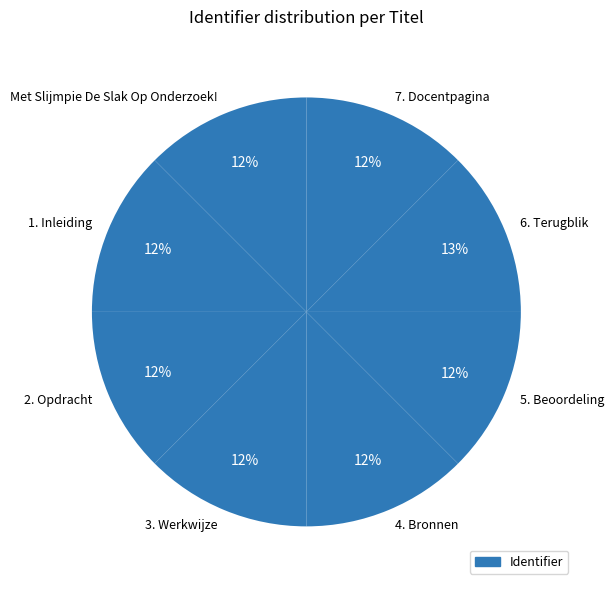

Count the number of slices in the pie.

8